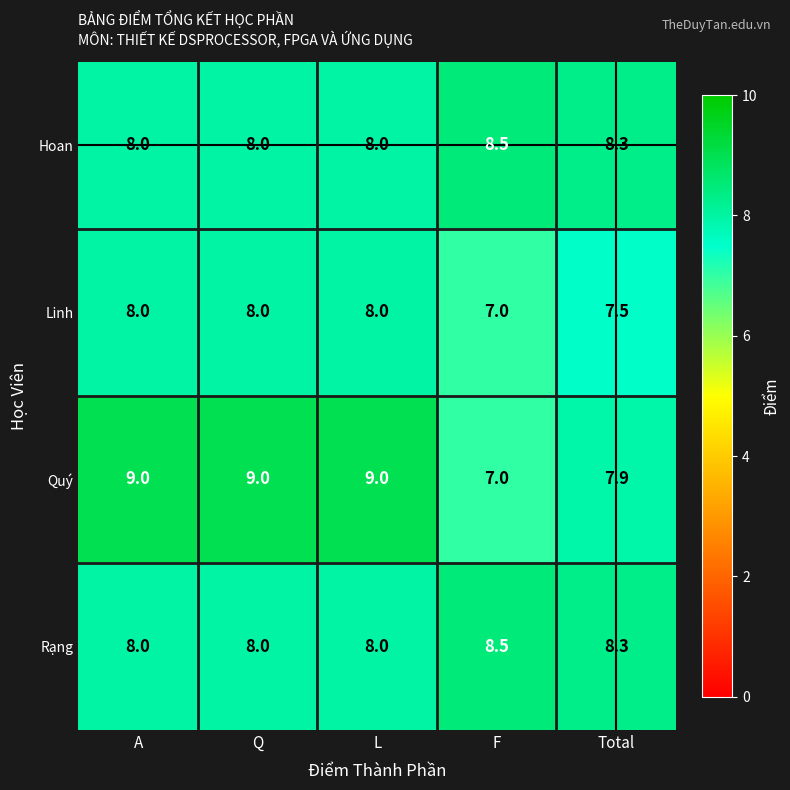

Reading left to right, what are all the values shown in this chart?

Hoan: A=8.0	Q=8.0	L=8.0	F=8.5	Total=8.3
Linh: A=8.0	Q=8.0	L=8.0	F=7.0	Total=7.5
Quý: A=9.0	Q=9.0	L=9.0	F=7.0	Total=7.9
Rạng: A=8.0	Q=8.0	L=8.0	F=8.5	Total=8.3